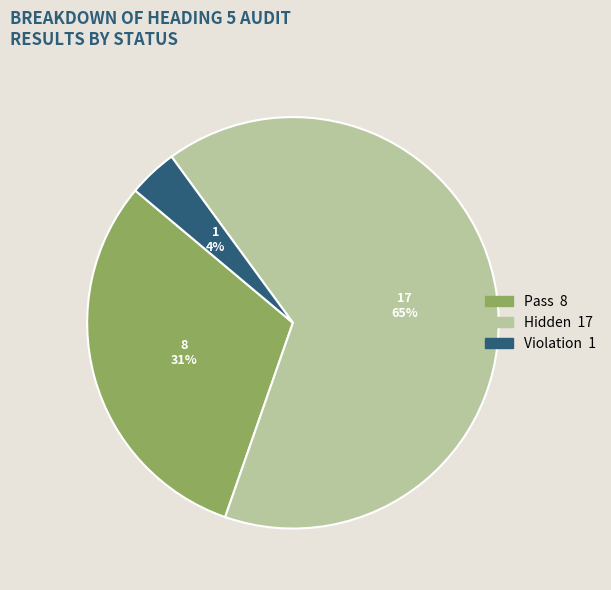

Count the number of slices in the pie.

3